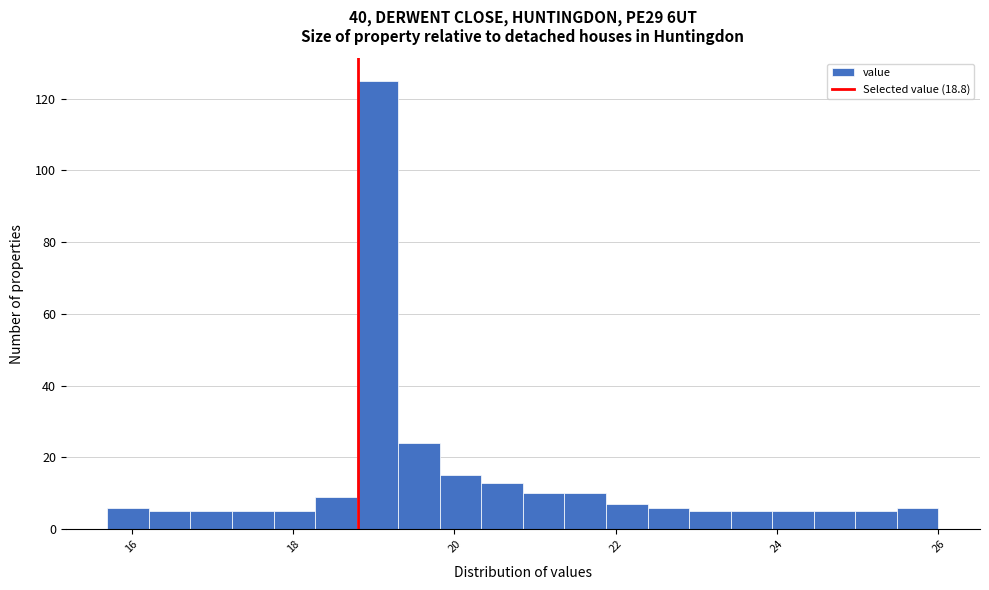

Read against the x-axis, roughly where is the centre of the tallest bar?

19.0